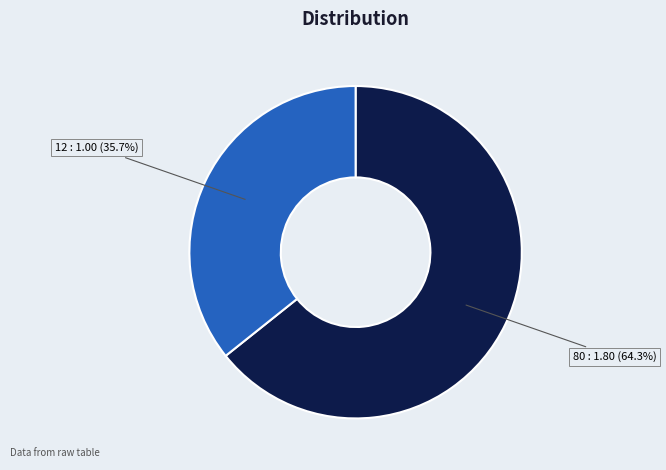

Which has a higher value, 80 or 12?

80